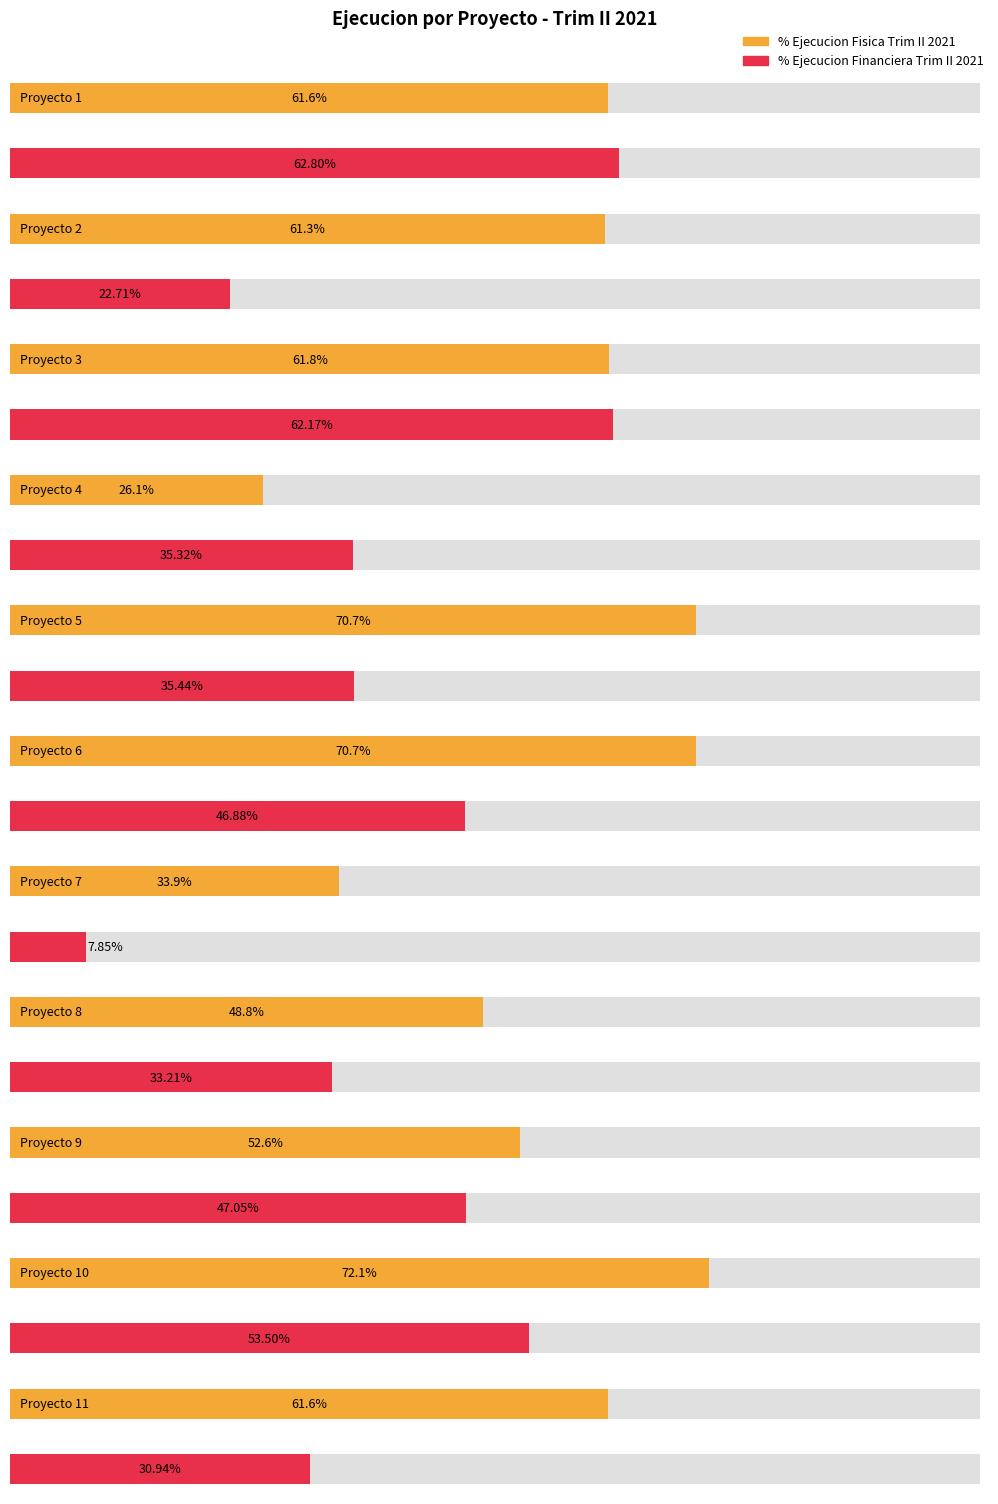

The value of % Ejecucion Fisica Trim II 2021 at Proyecto 9 is 0.3. True or false?

False